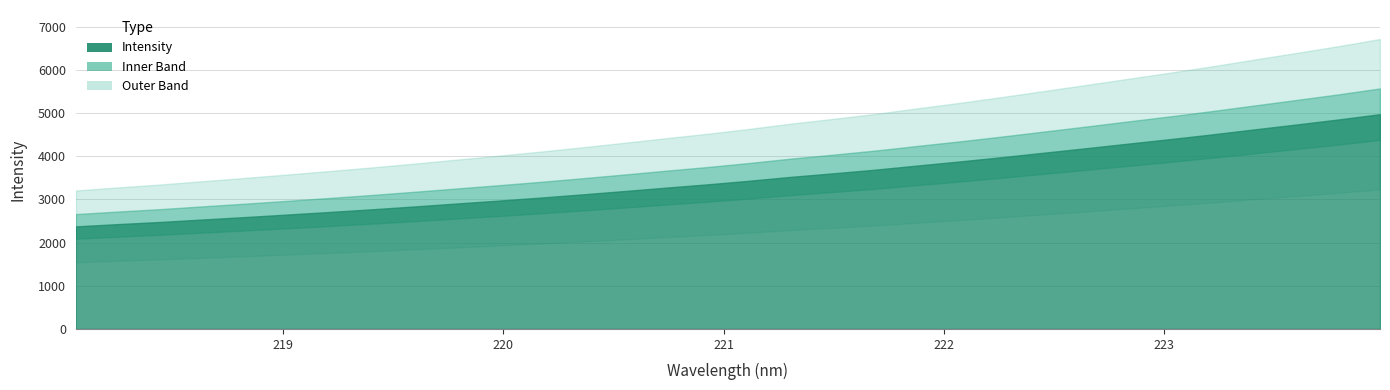

Which label corresponds to the largest value in the chart?

223.9802